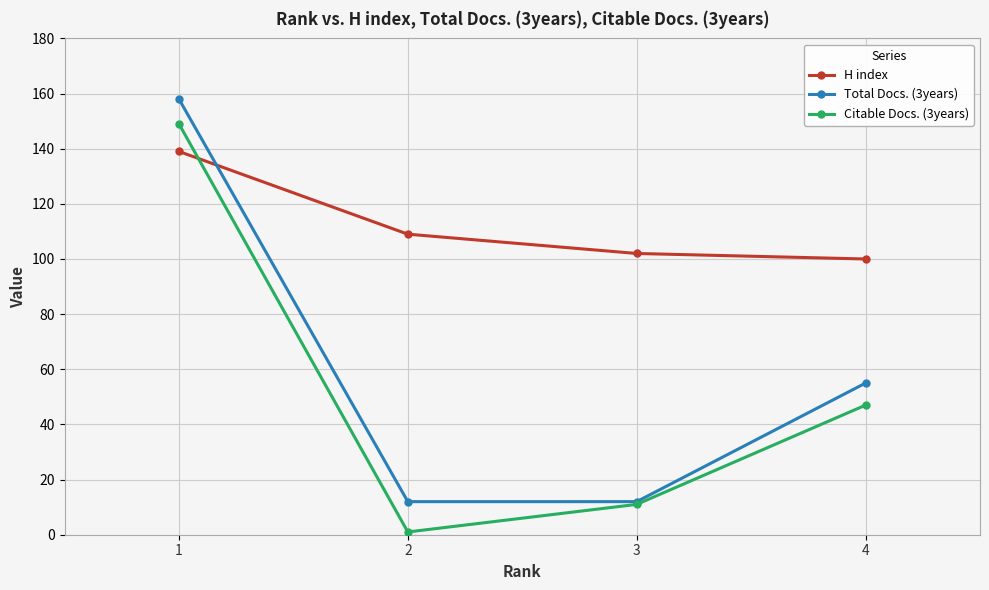

What is the spread (max minus min) of values at 2?

108